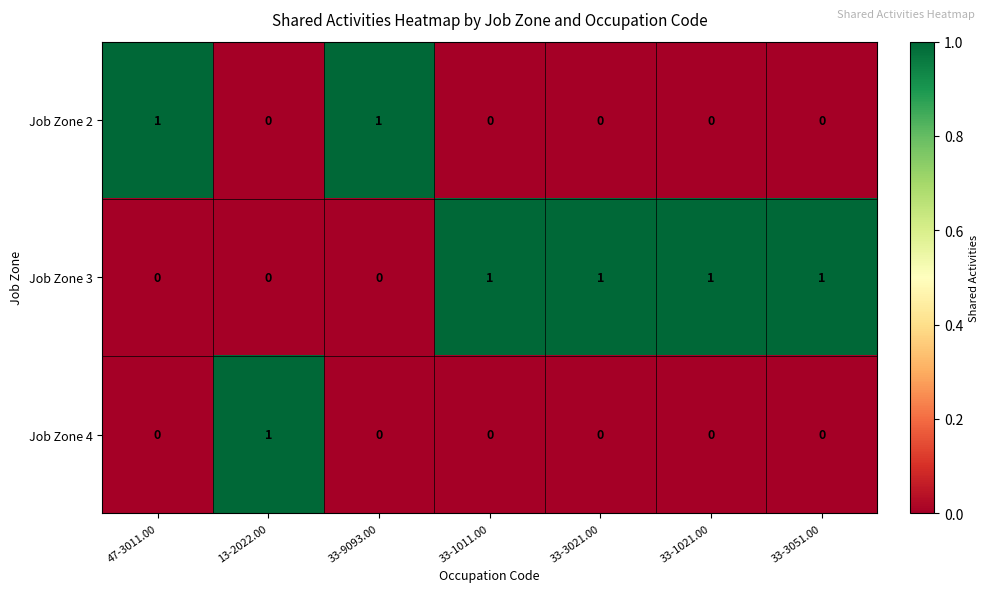

Count the Job Zone 2 values in the range 0 to 1.

7